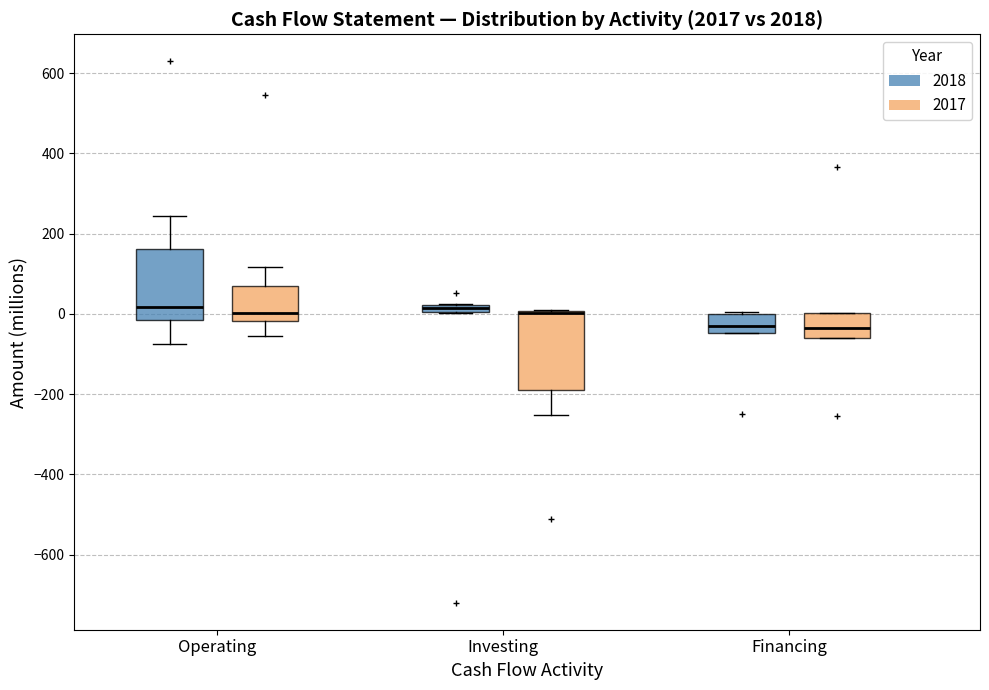

Where does the upper whisker of the box for Operating (2017) end on the y-axis? The values are not printed on the chart, so give them approximately, as read against the axis.

120